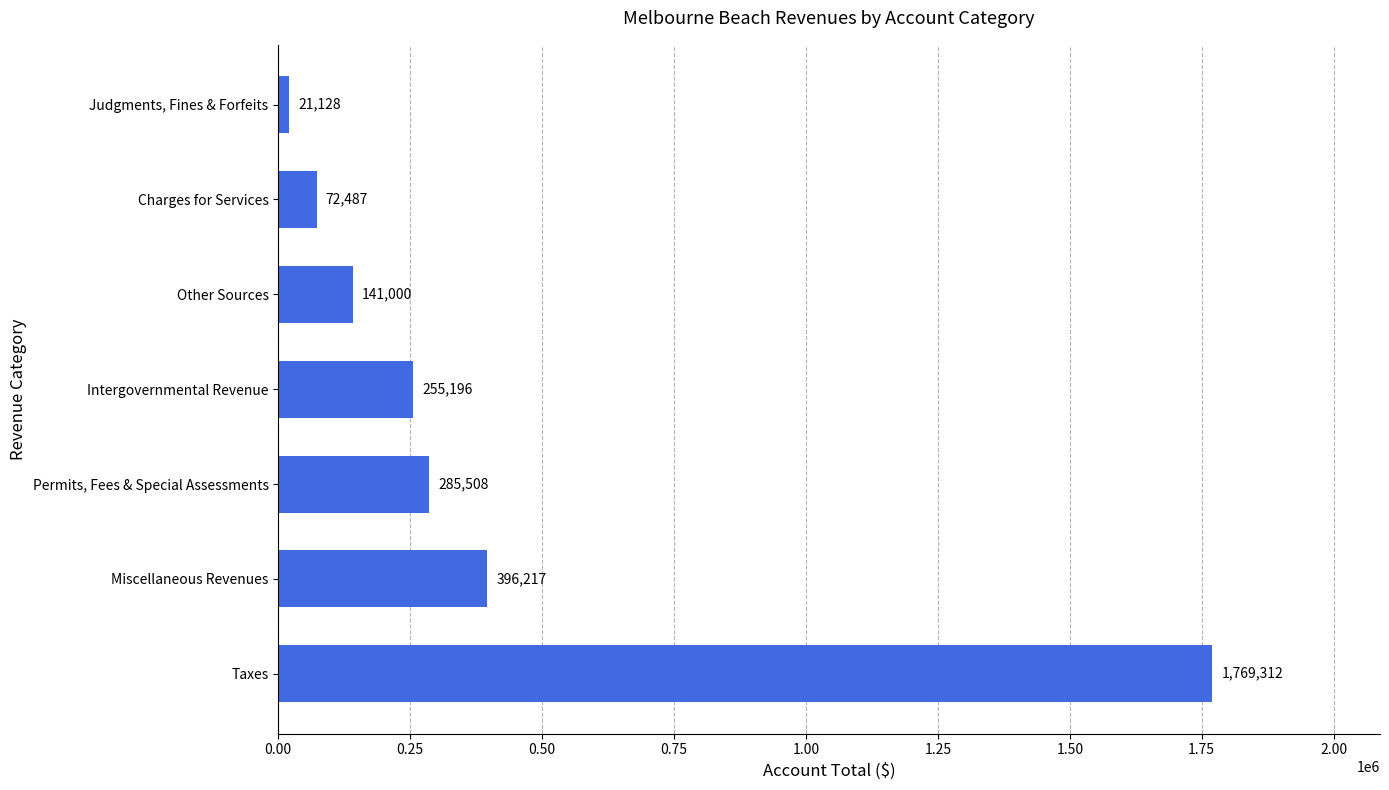

What is the greatest value displayed?

1769312